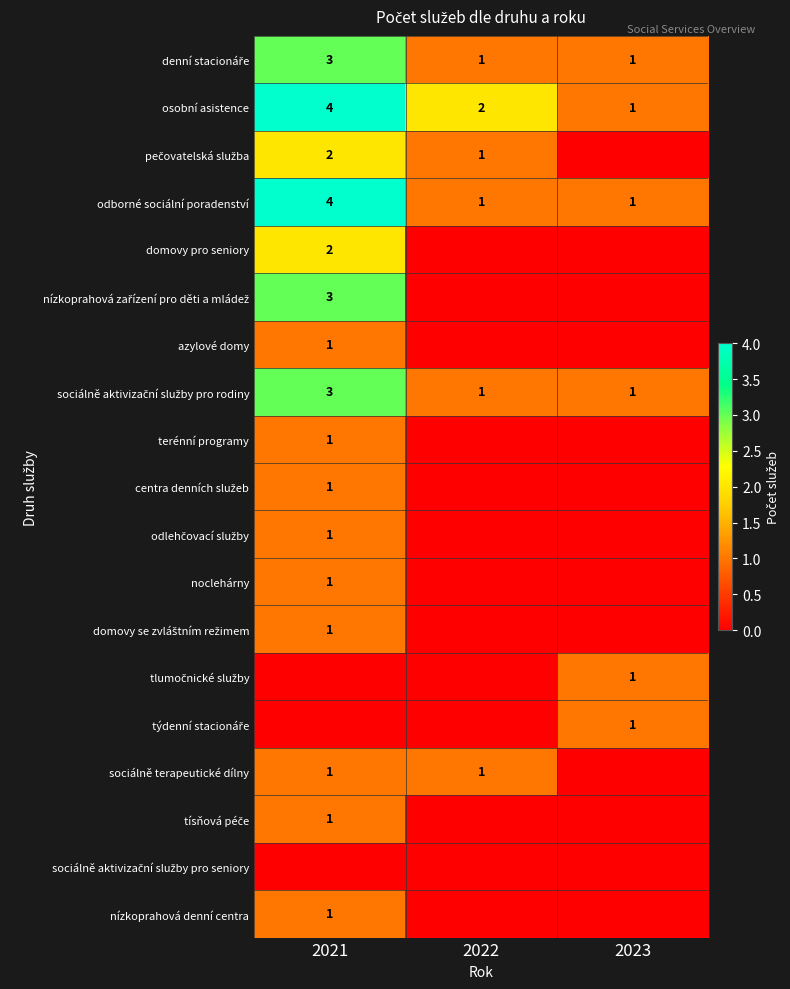

The sociálně terapeutické dílny series shows 1 at 2021. True or false?

True